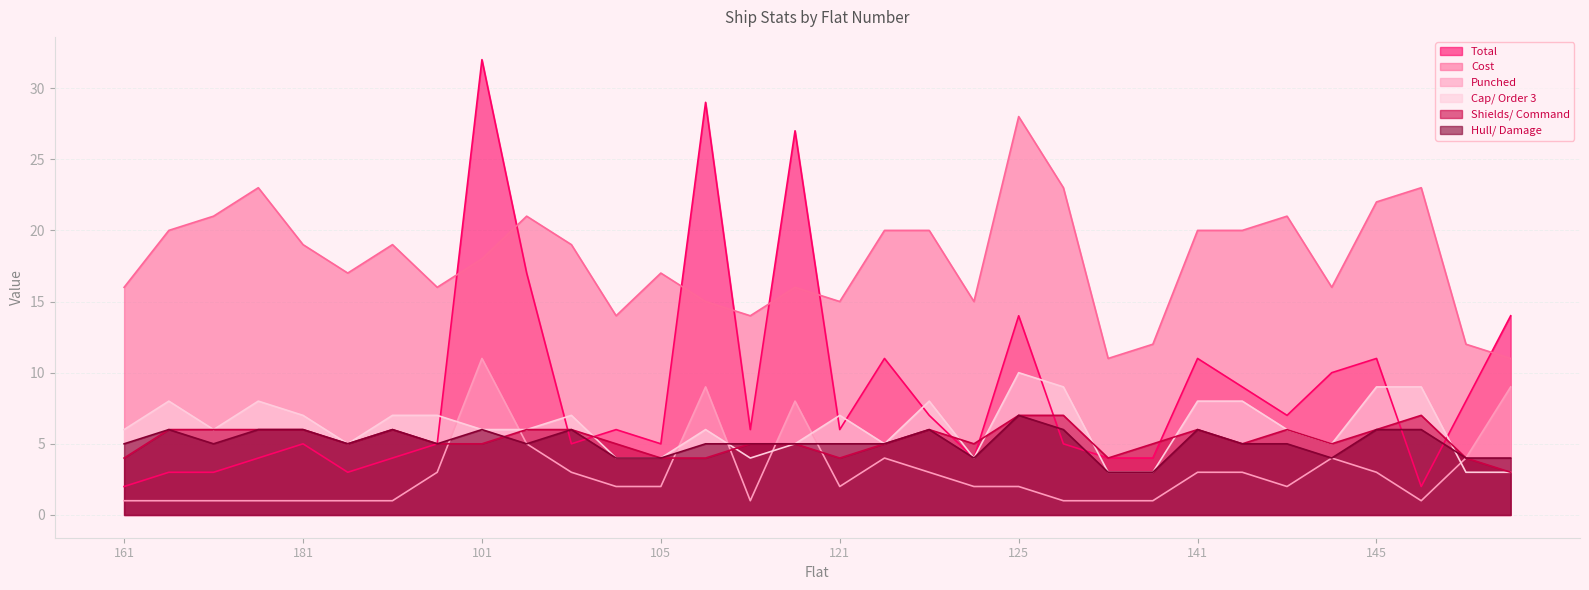

Is the value of Cost at 171 greater than the value of Hull/ Damage at 103?

Yes